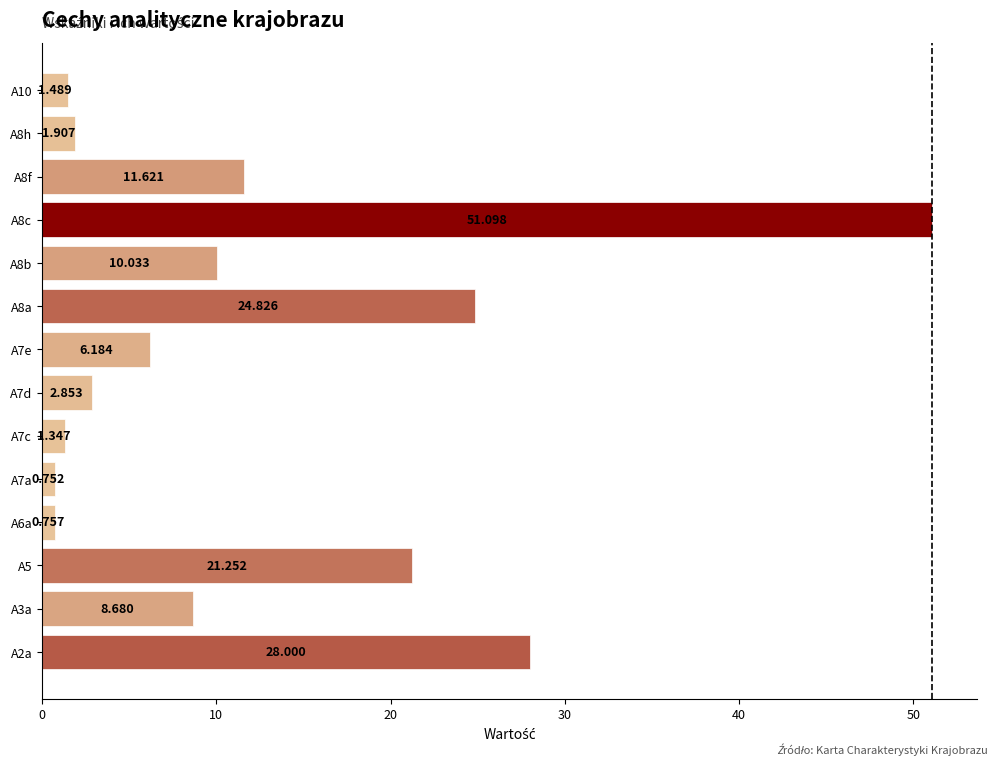

What is the difference between the maximum and second lowest values?

50.3